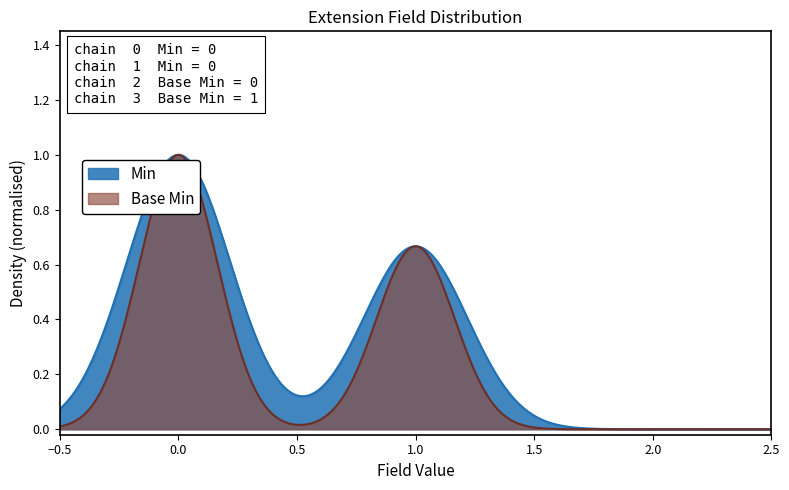

List the series in order of their overall mean, lowest first.

Base Min, Min